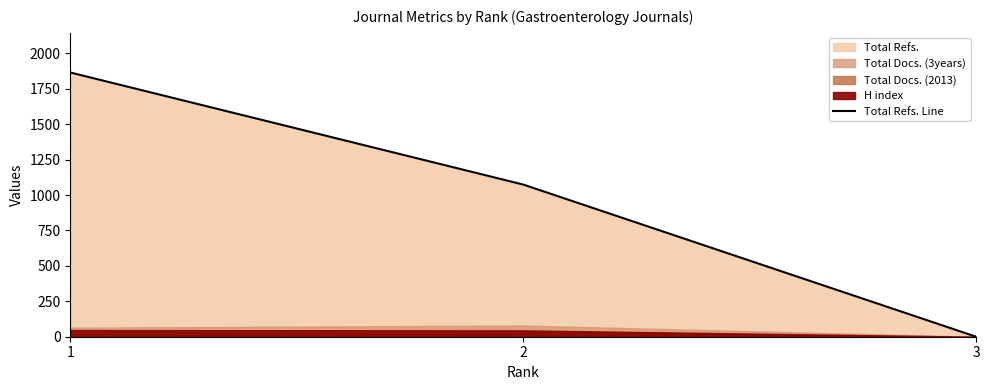

What is the average value?

980